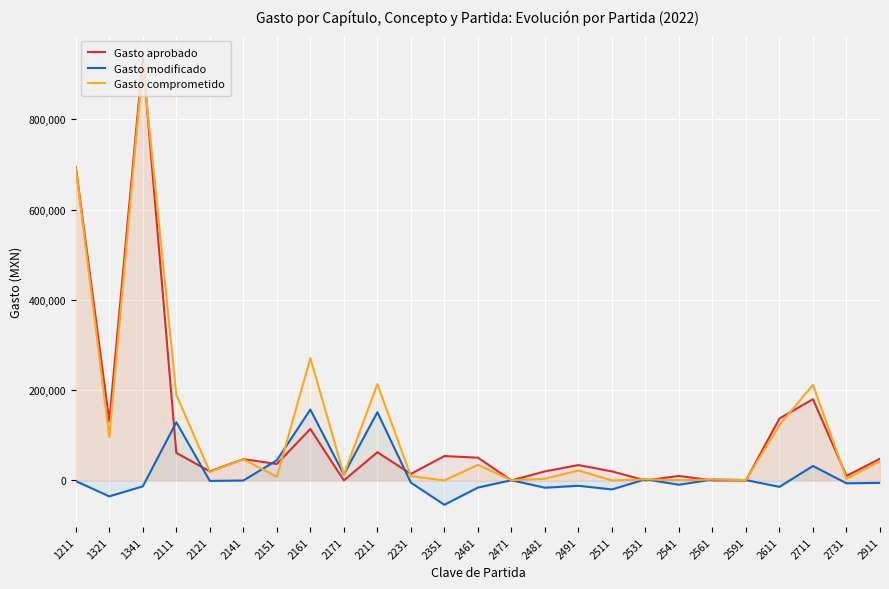

Read the Gasto aprobado value at 2351.

54000.0